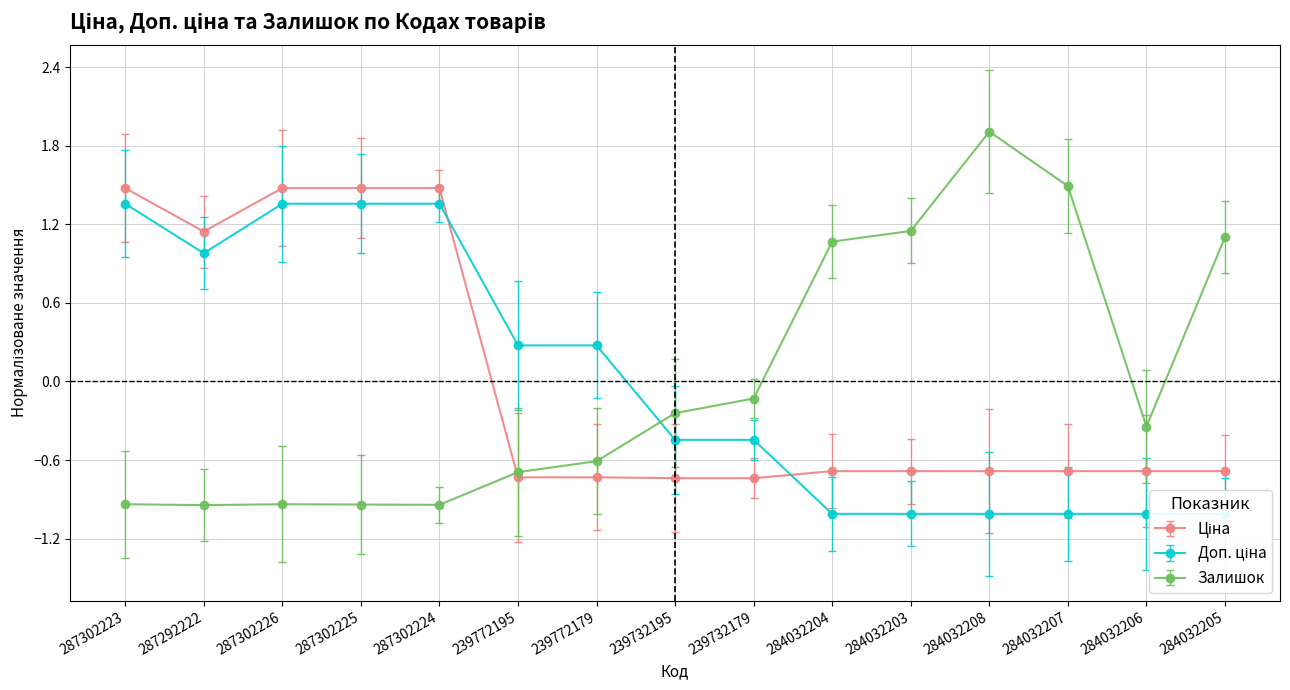

The Ціна series shows -0.3 at 239732179. True or false?

False